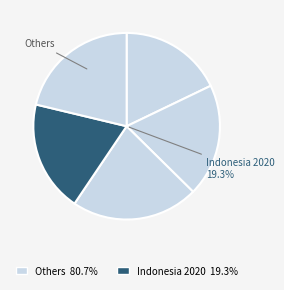

To the nearest percent, what is the average slice percentage?

20%